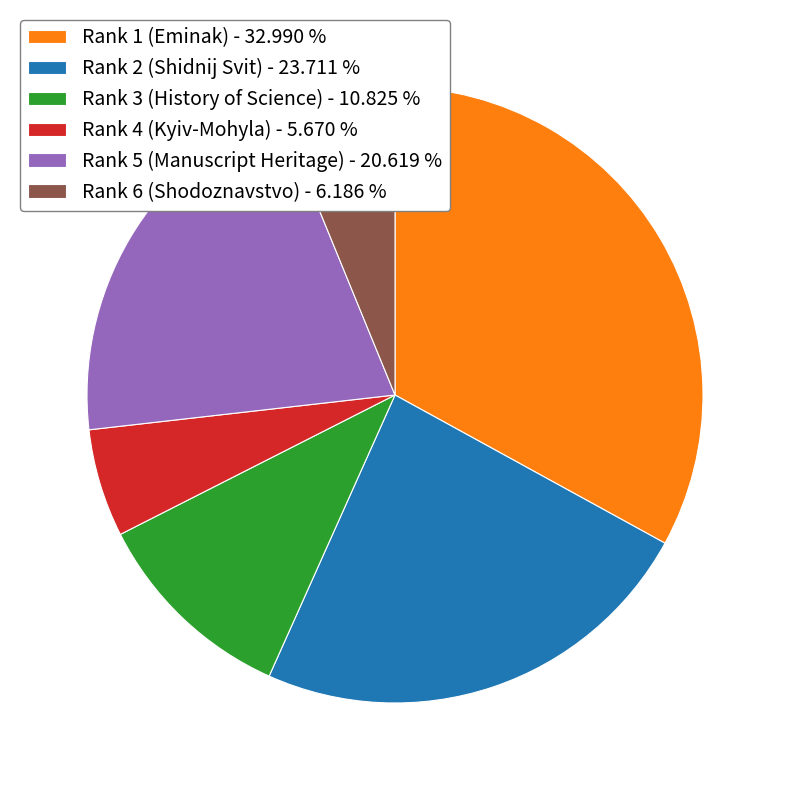

Count the number of slices in the pie.

6